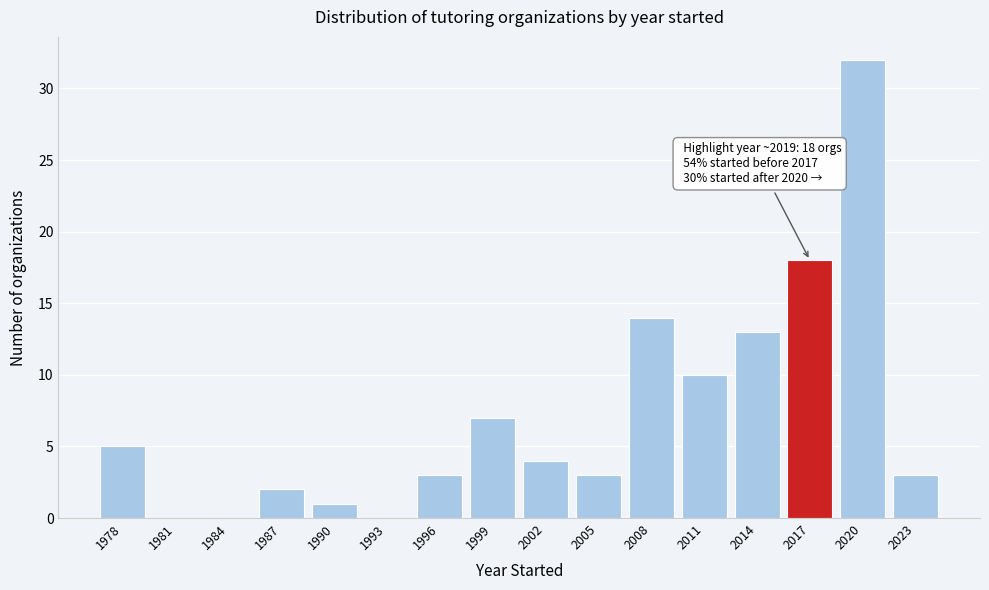

Reading right to left, list all the values displayed in this chart.

2023=3	2020=32	2017=18	2014=13	2011=10	2008=14	2005=3	2002=4	1999=7	1996=3	1993=0	1990=1	1987=2	1984=0	1981=0	1978=5